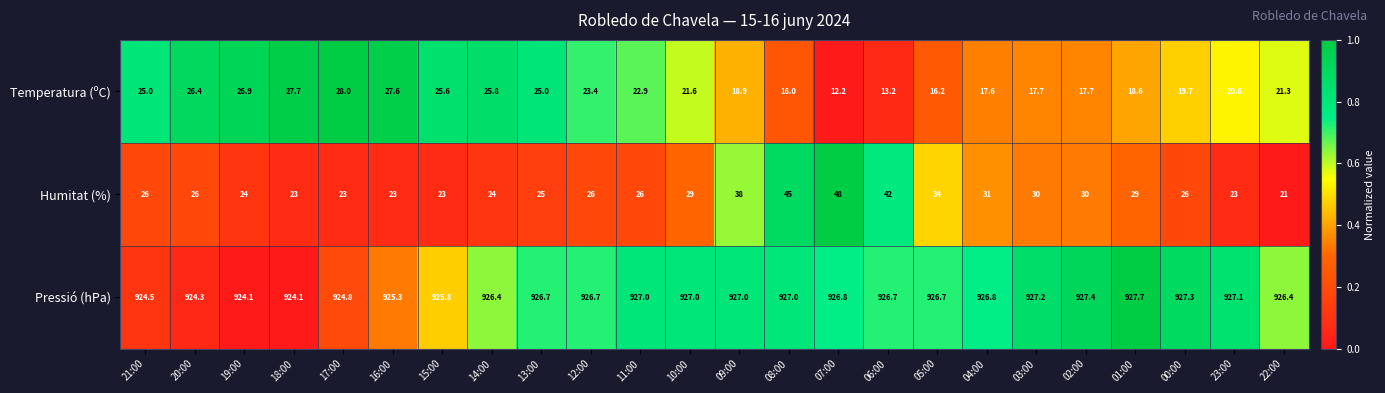

At which label is Pressió (hPa) closest to 925?

17:00